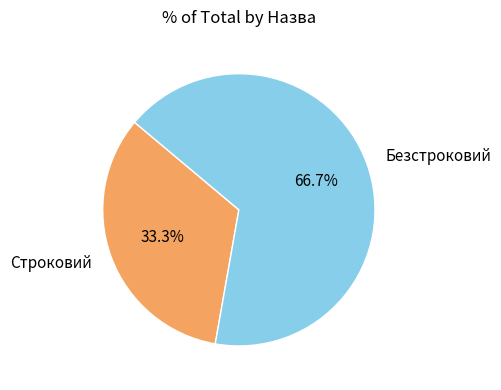

Is Безстроковий the majority of the pie?

Yes